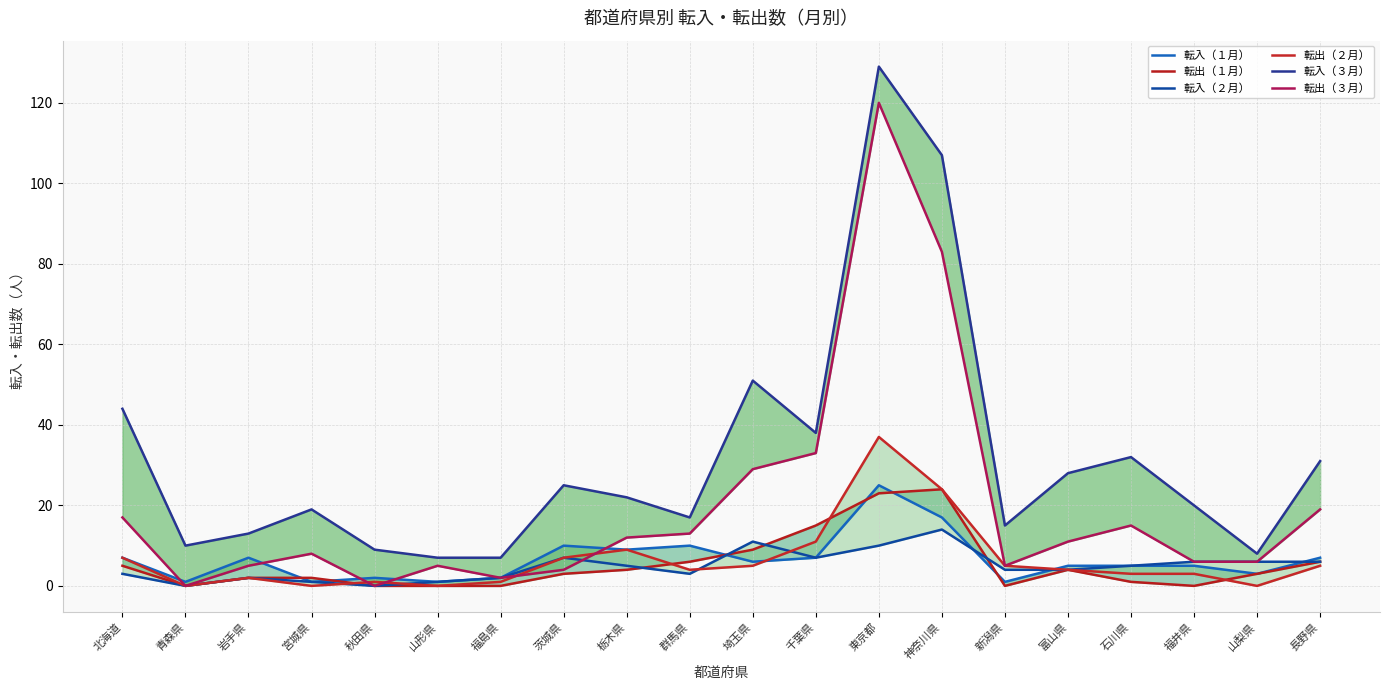

What is the total value across all series at 群馬県?

53